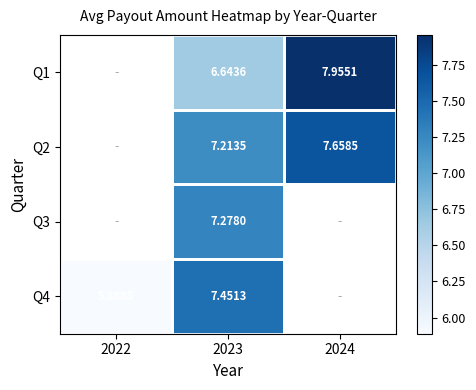

What is the difference between the Q2 values at 2023 and 2024?

0.4